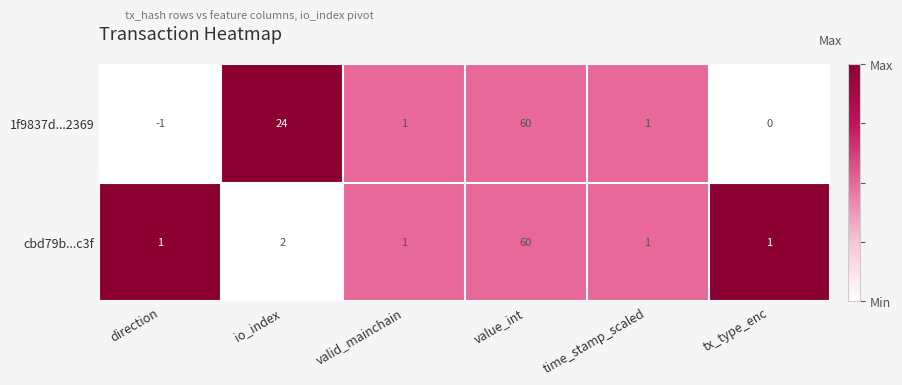

Which series has the largest total across all categories?

1f9837d...2369